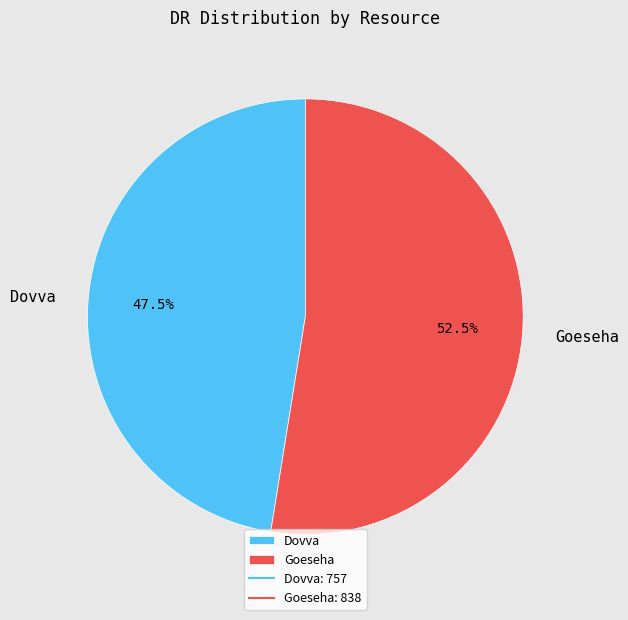

Which category has the smallest portion of the pie?

Dovva